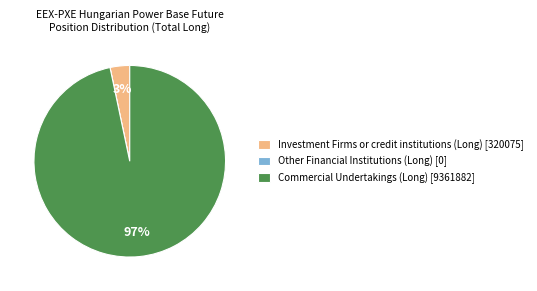

Is there any slice that represents more than half of the pie?

Yes